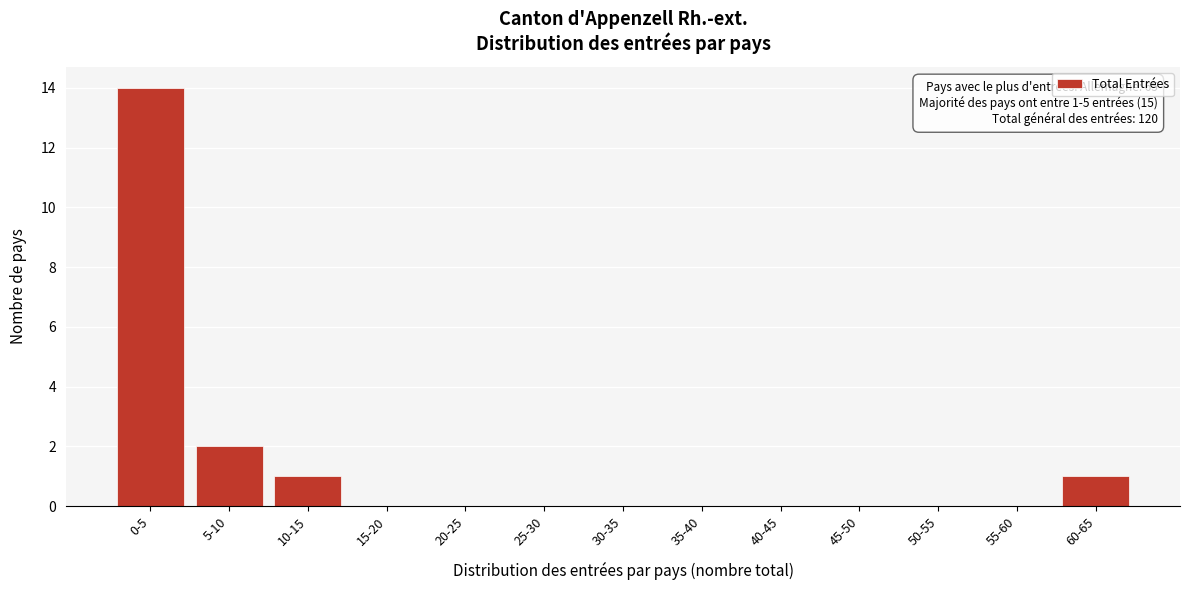

Reading left to right, transcribe all the data shown in this chart.

0-5=14	5-10=2	10-15=1	15-20=0	20-25=0	25-30=0	30-35=0	35-40=0	40-45=0	45-50=0	50-55=0	55-60=0	60-65=1